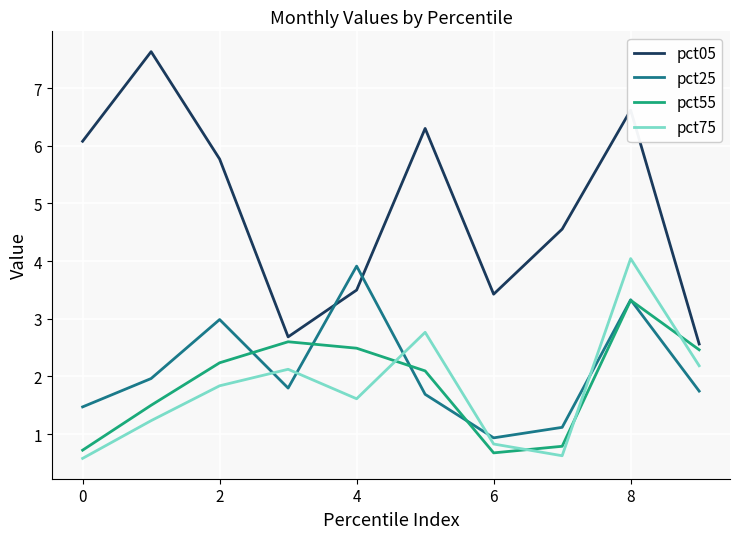

What is the lowest value of the pct25 series?

0.9